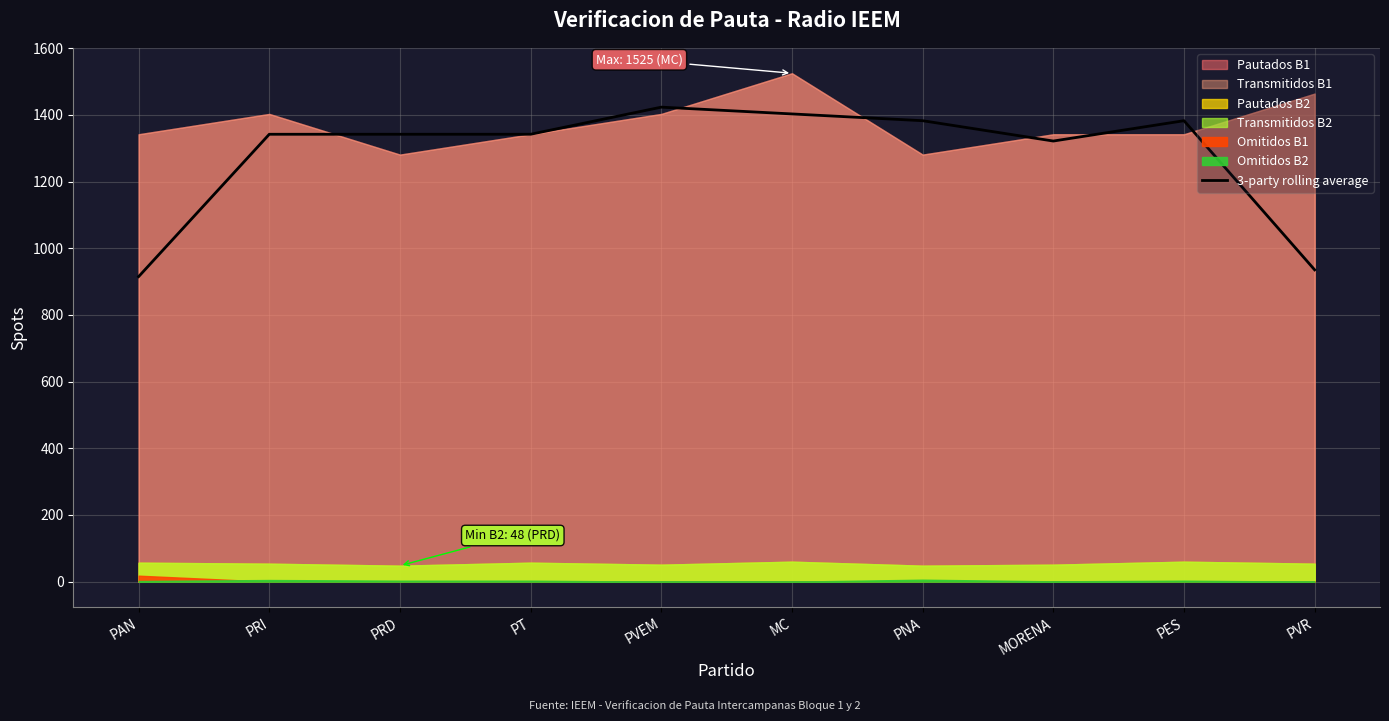

Which has a higher value, MORENA or PES?

PES